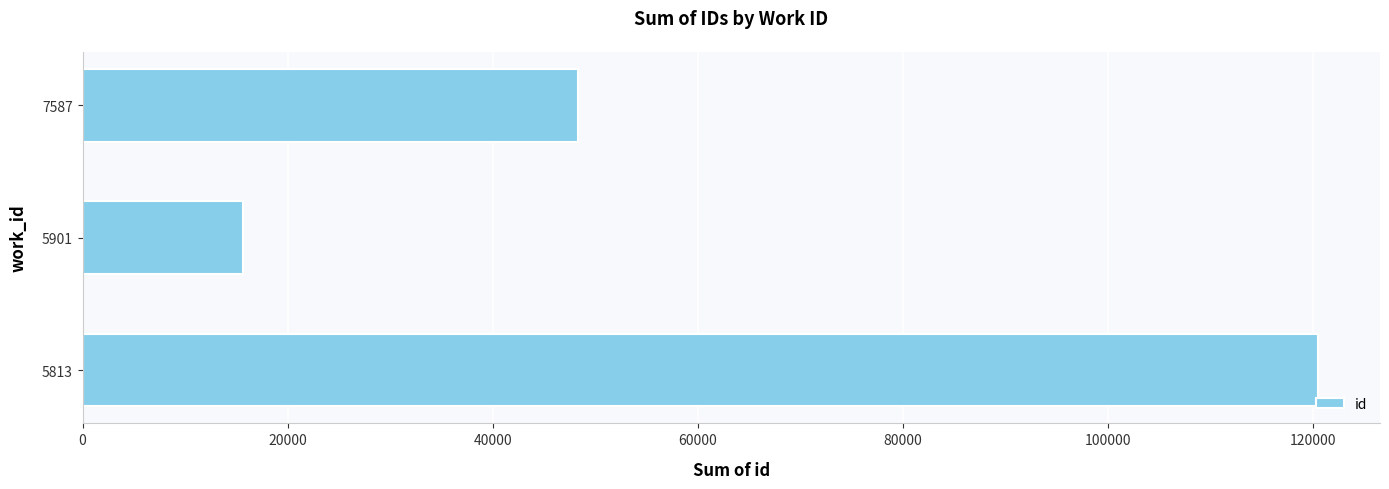

Rank the categories by value from lowest to highest.

5901, 7587, 5813